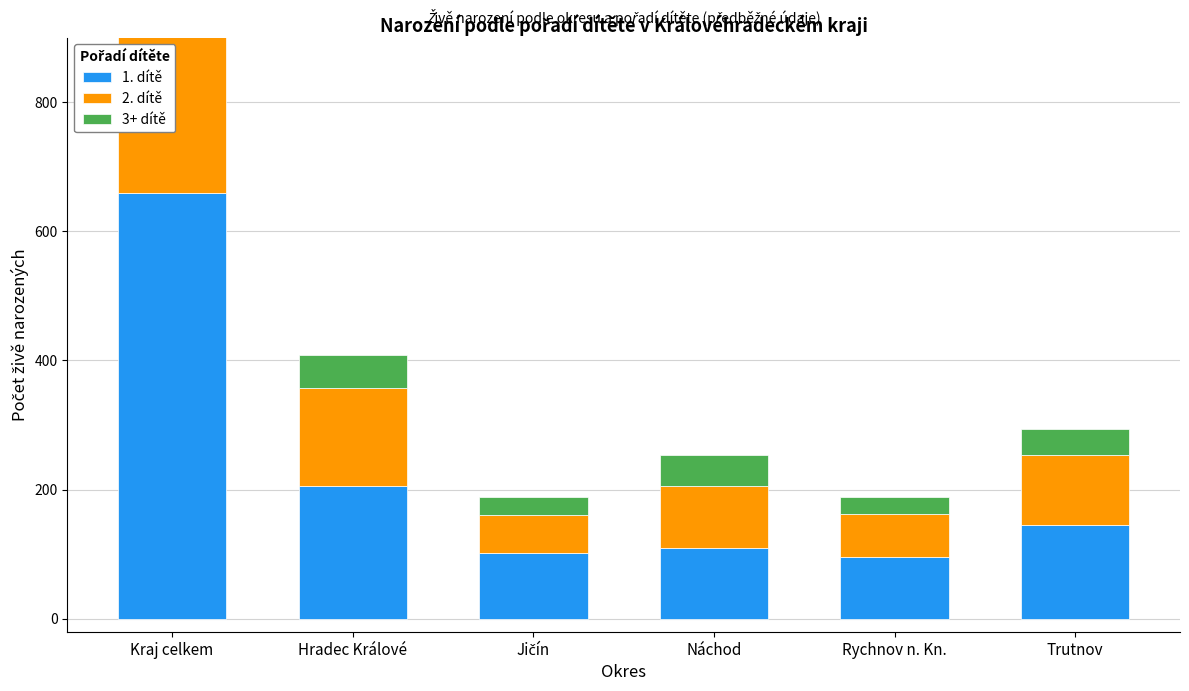

What are all the series names shown in the legend?

1. dítě, 2. dítě, 3+ dítě